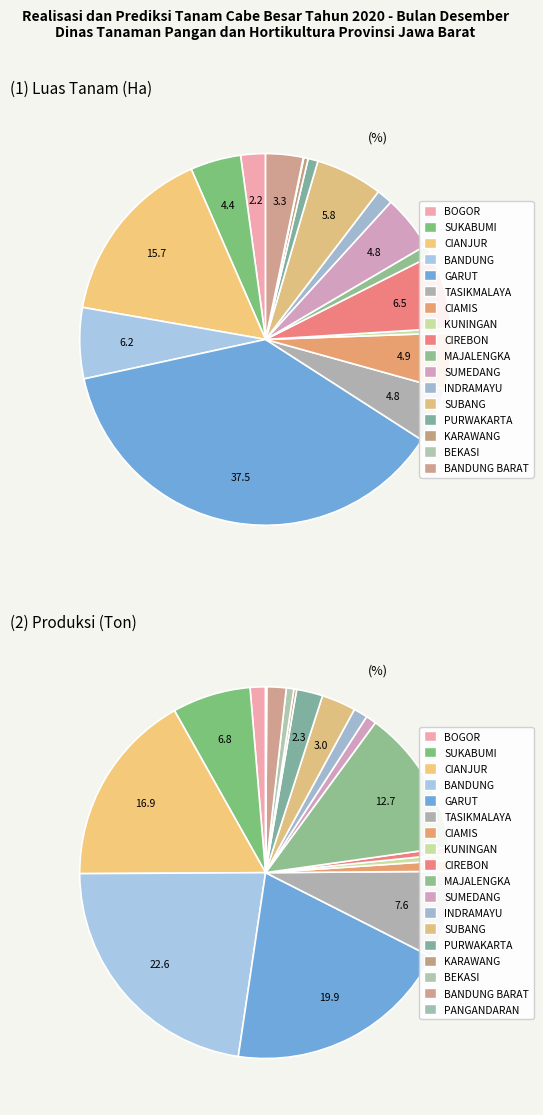

To the nearest percent, what portion does 16 represent?

3%